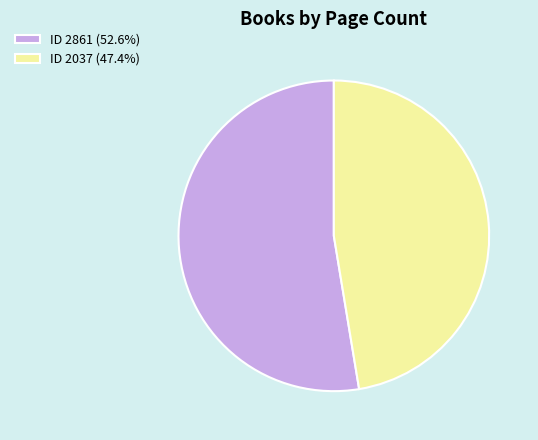

Do ID 2861 (52.6%) and ID 2037 (47.4%) together represent more than half of the pie?

Yes